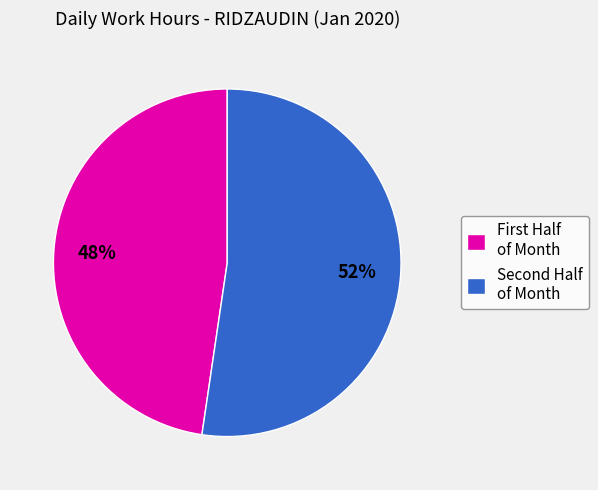

Which category accounts for the majority?

Second Half of Month